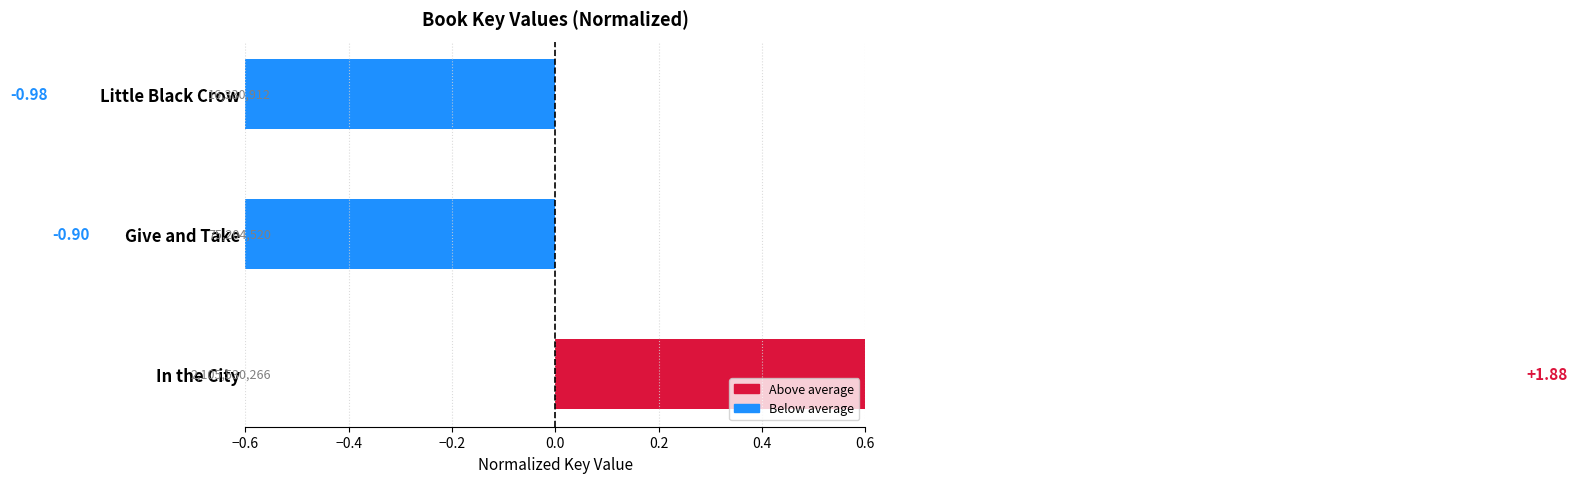

Rank the categories by value from lowest to highest.

Little Black Crow, Give and Take, In the City